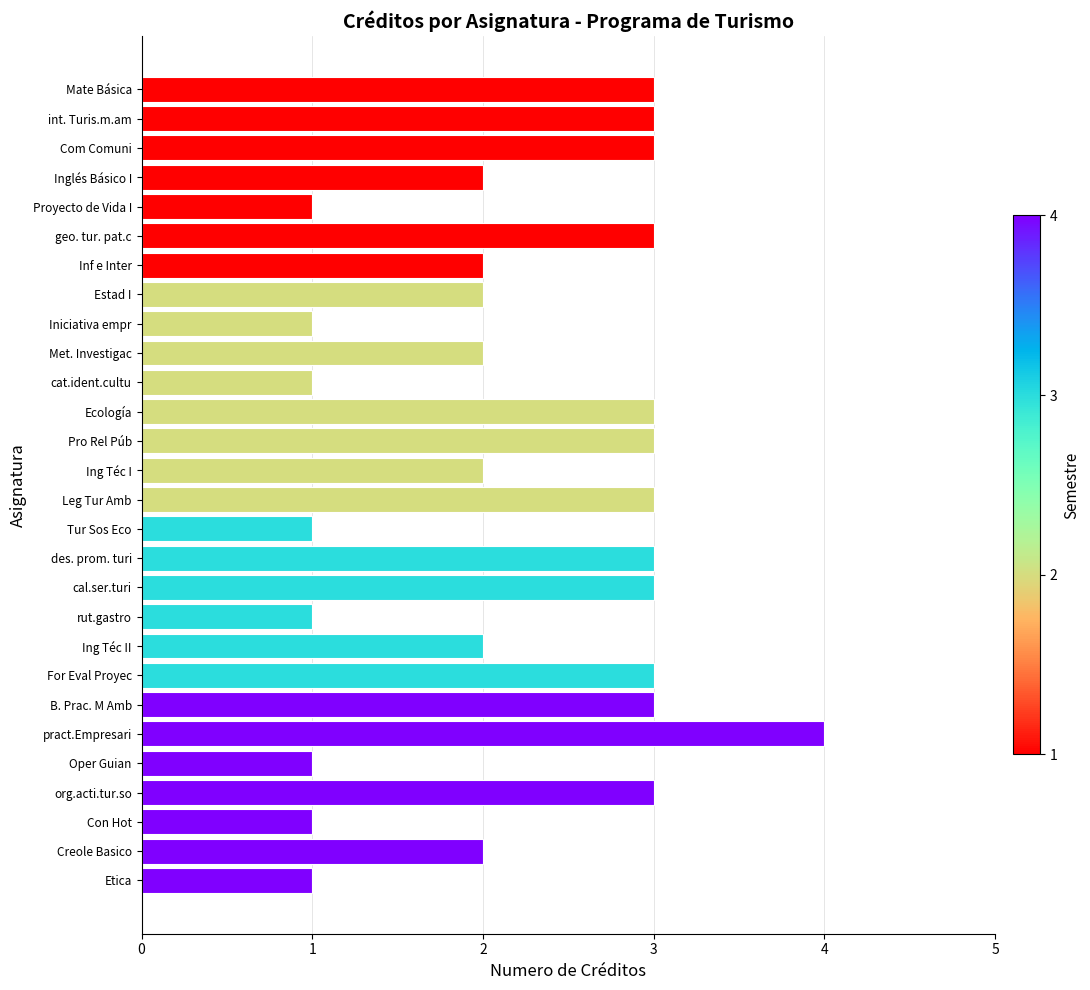

Approximately how many times larger is the value at Con Hot compared to Estad I?

0.5